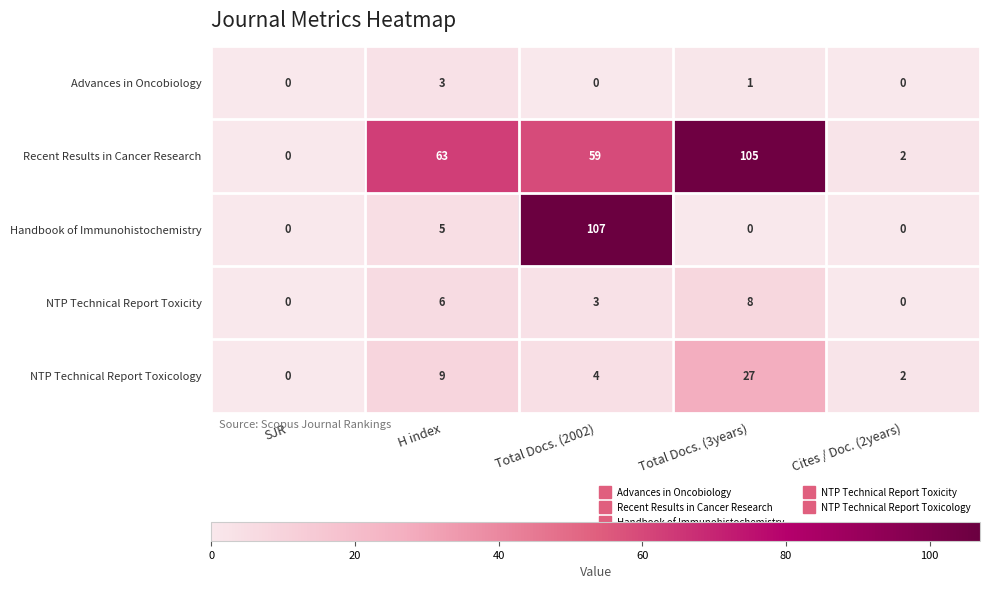

At which label does NTP Technical Report Toxicology first exceed 4?

H index